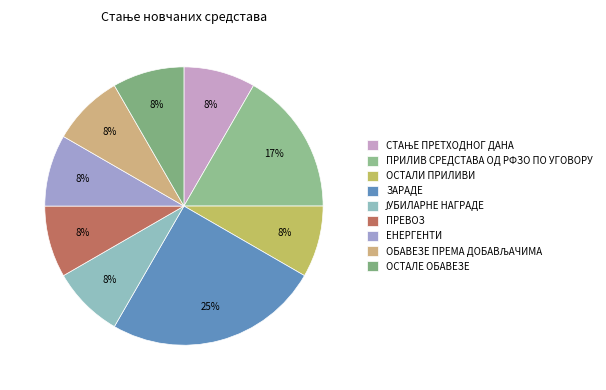

To the nearest percent, what portion does ЈУБИЛАРНЕ НАГРАДЕ represent?

8%